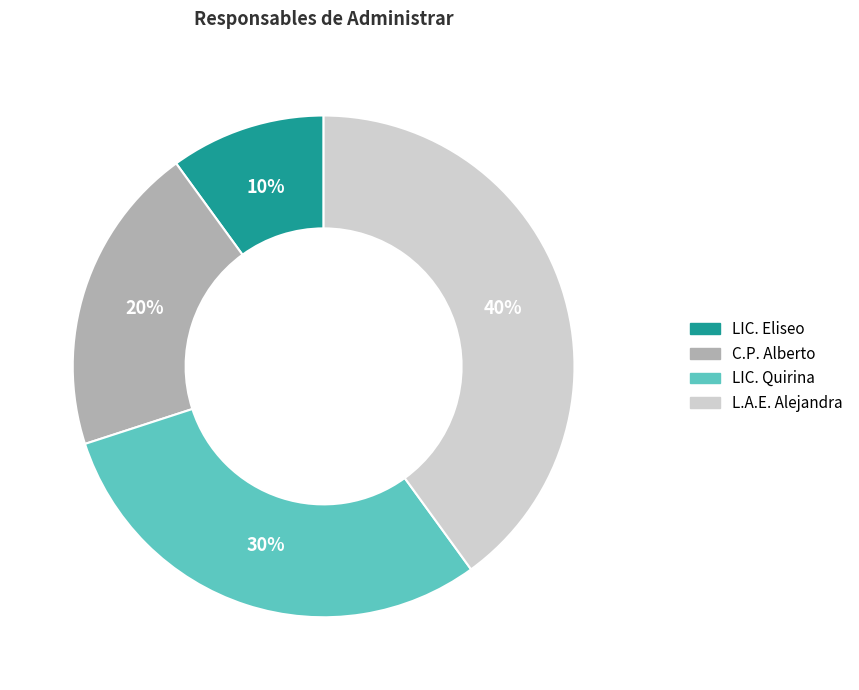

Which category has the smallest portion of the pie?

LIC. Eliseo